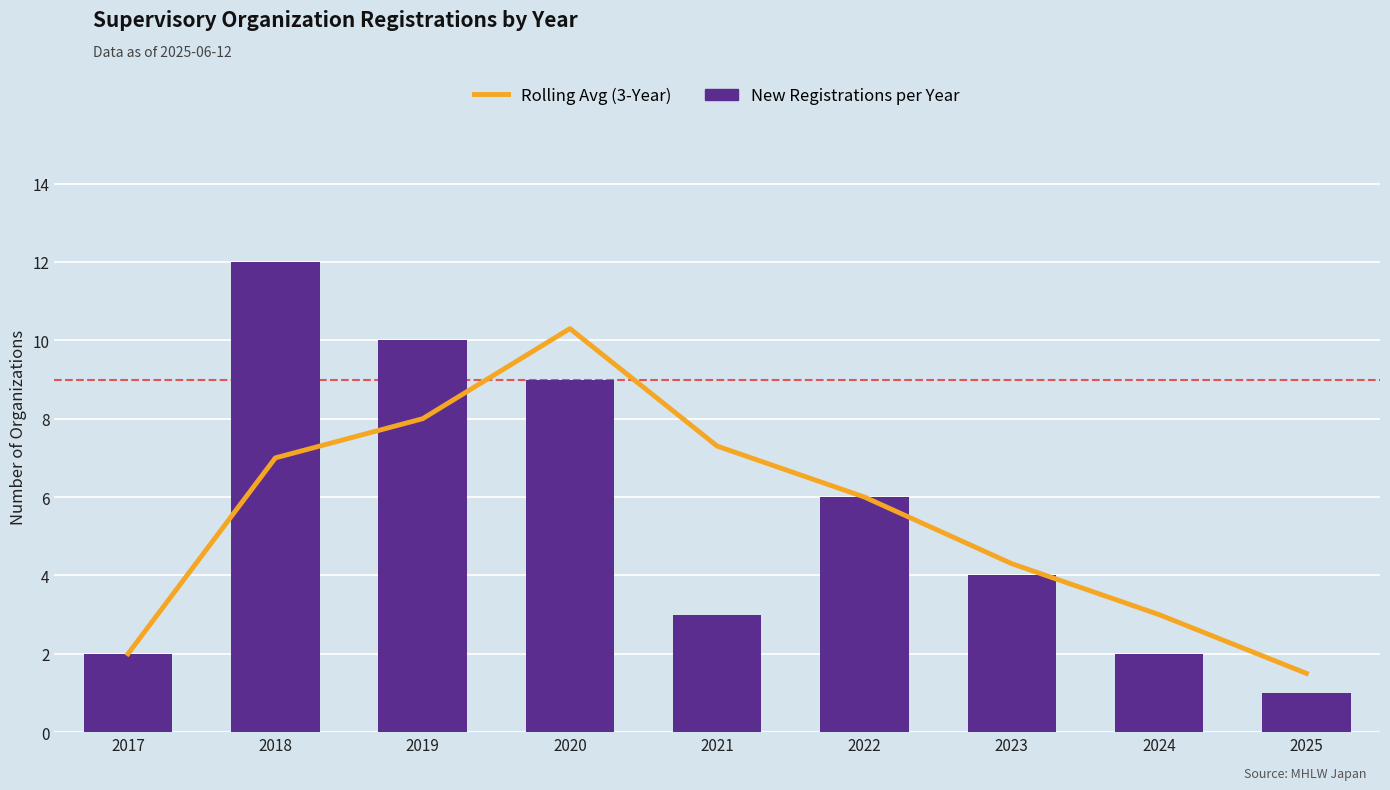

What is the value of the Rolling Avg (3-Year) bar at the 9th from the left?

1.5